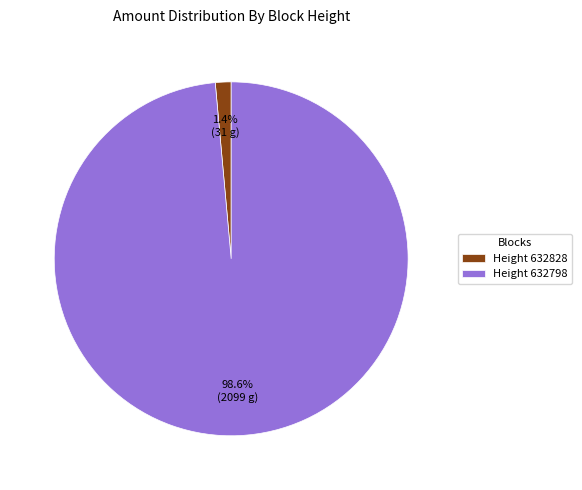

Is there any slice that represents more than half of the pie?

Yes